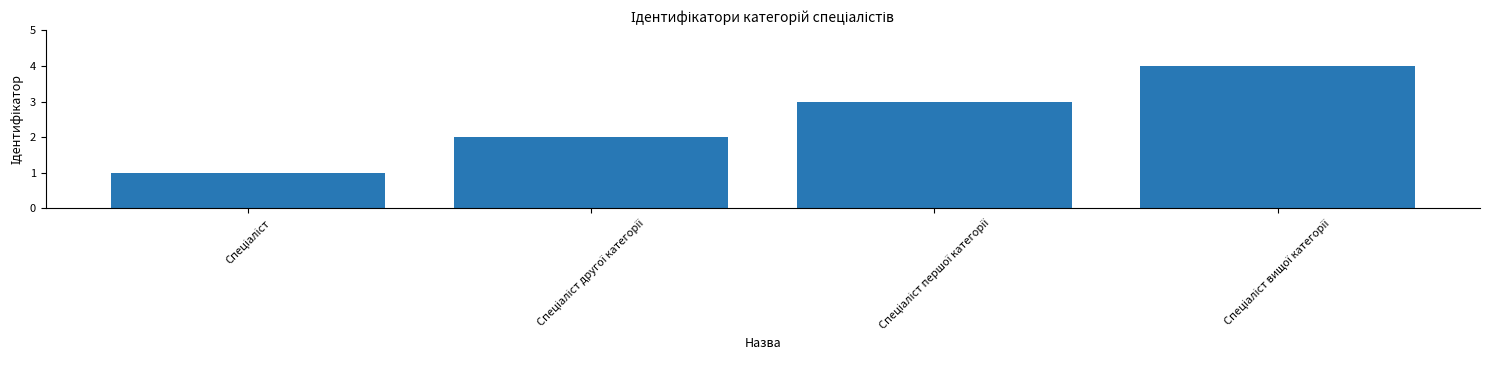

How many values are between 2 and 4?

3